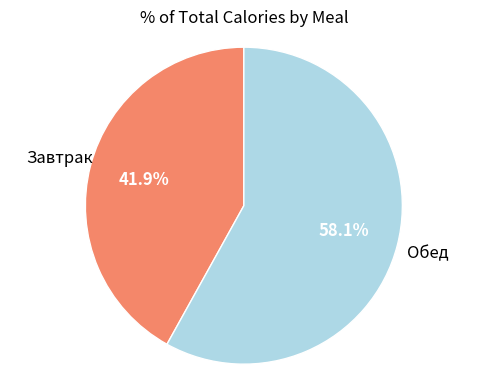

To the nearest percent, what is the average slice percentage?

50%